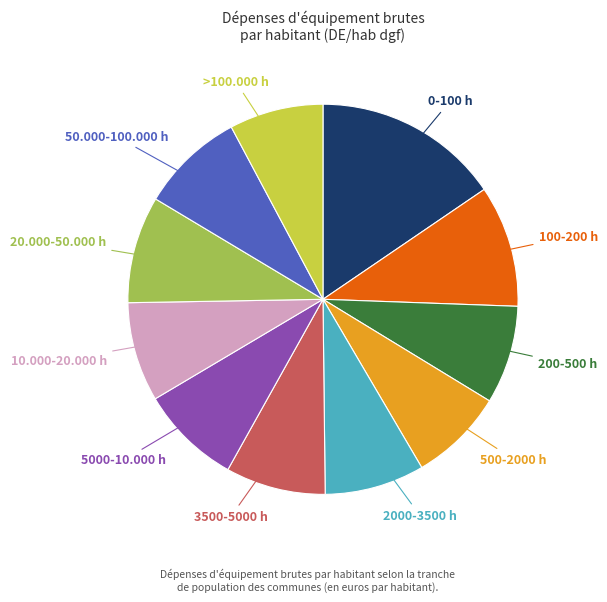

The 2000-3500 h slice represents 20% of the pie. True or false?

False